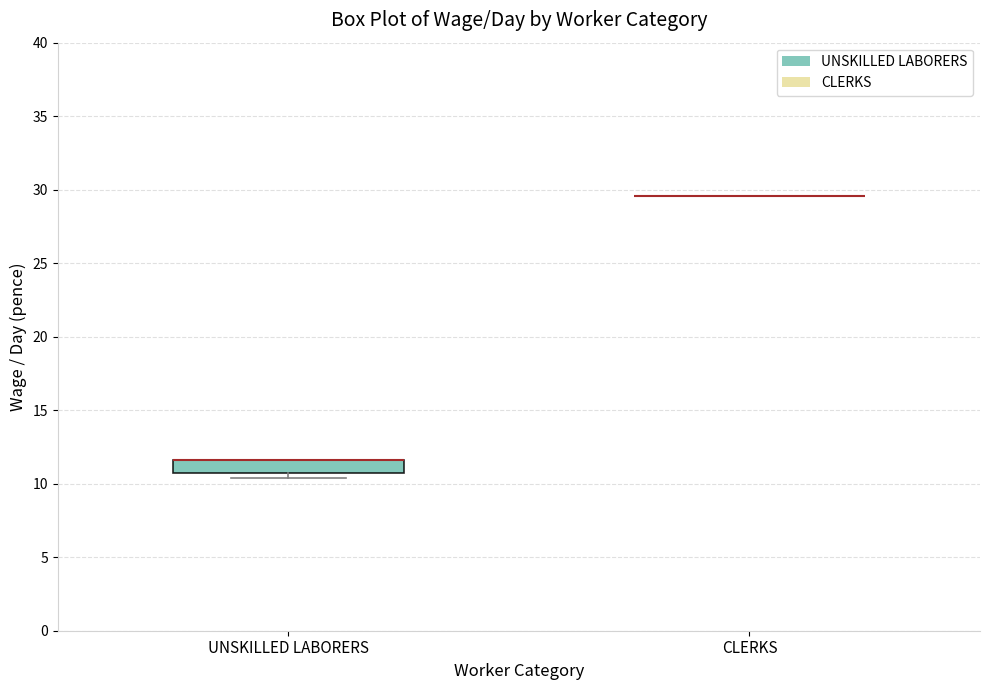

Which box is the tallest, from its lower edge to its upper edge?

UNSKILLED LABORERS